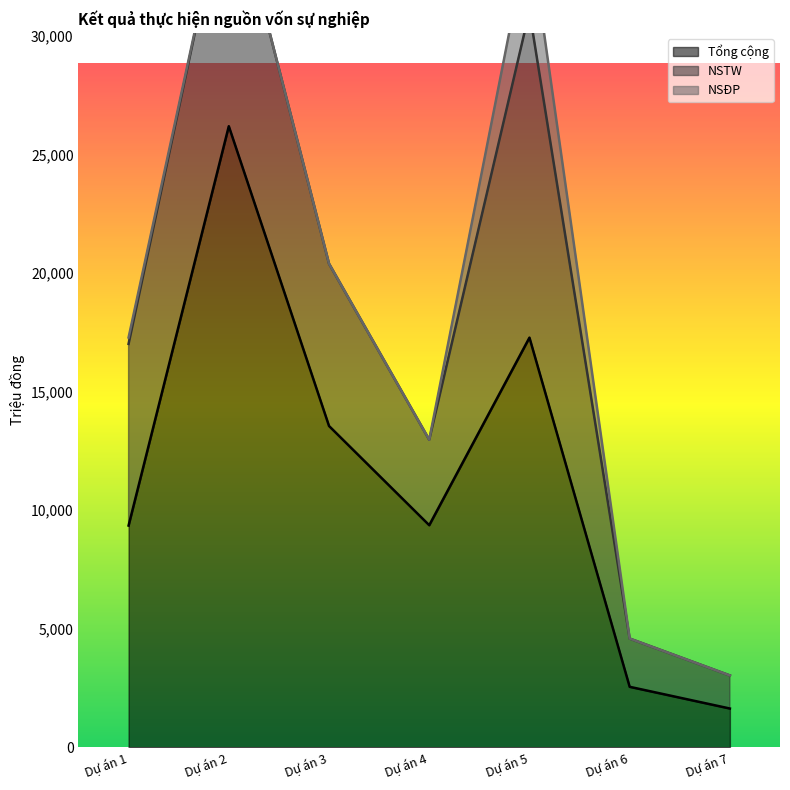

At which label does Tổng cộng reach its peak?

Dự án 2